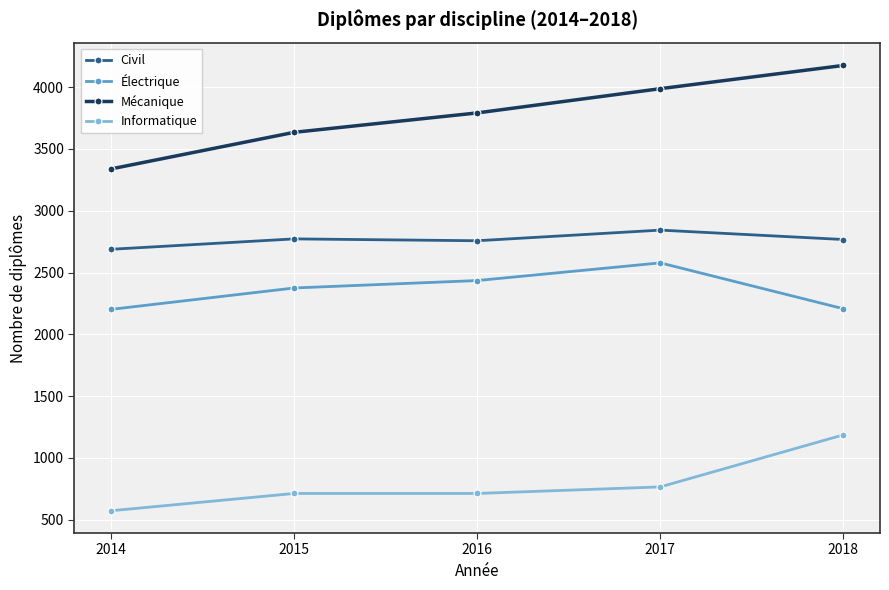

Is the value of Mécanique at 2015 greater than the value of Informatique at 2015?

Yes